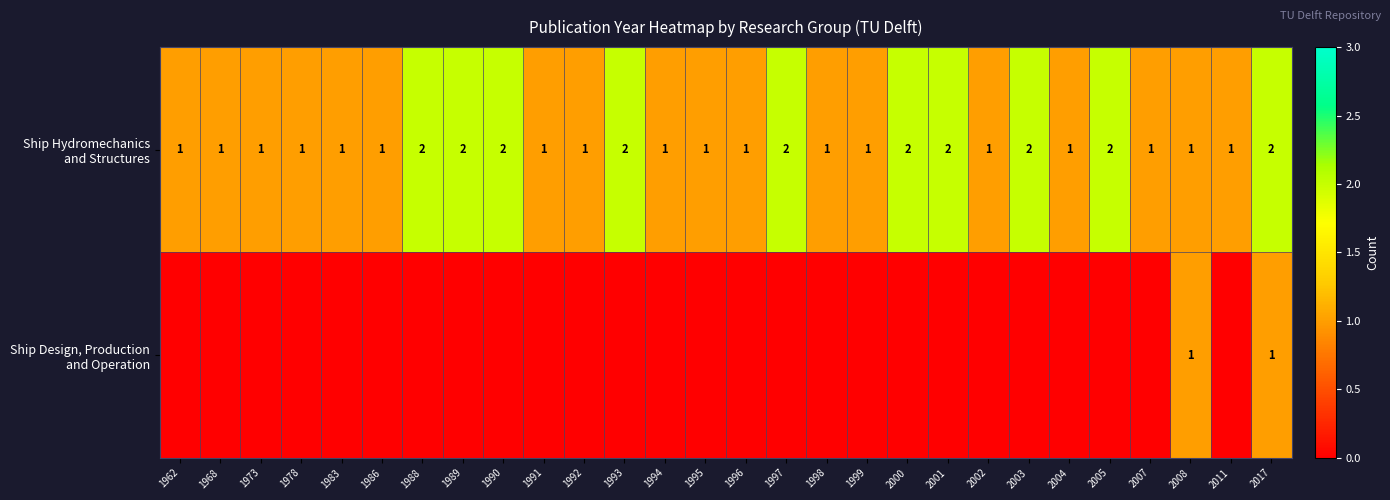

The value of Ship Hydromechanics and Structures at 1962 is 1. True or false?

True